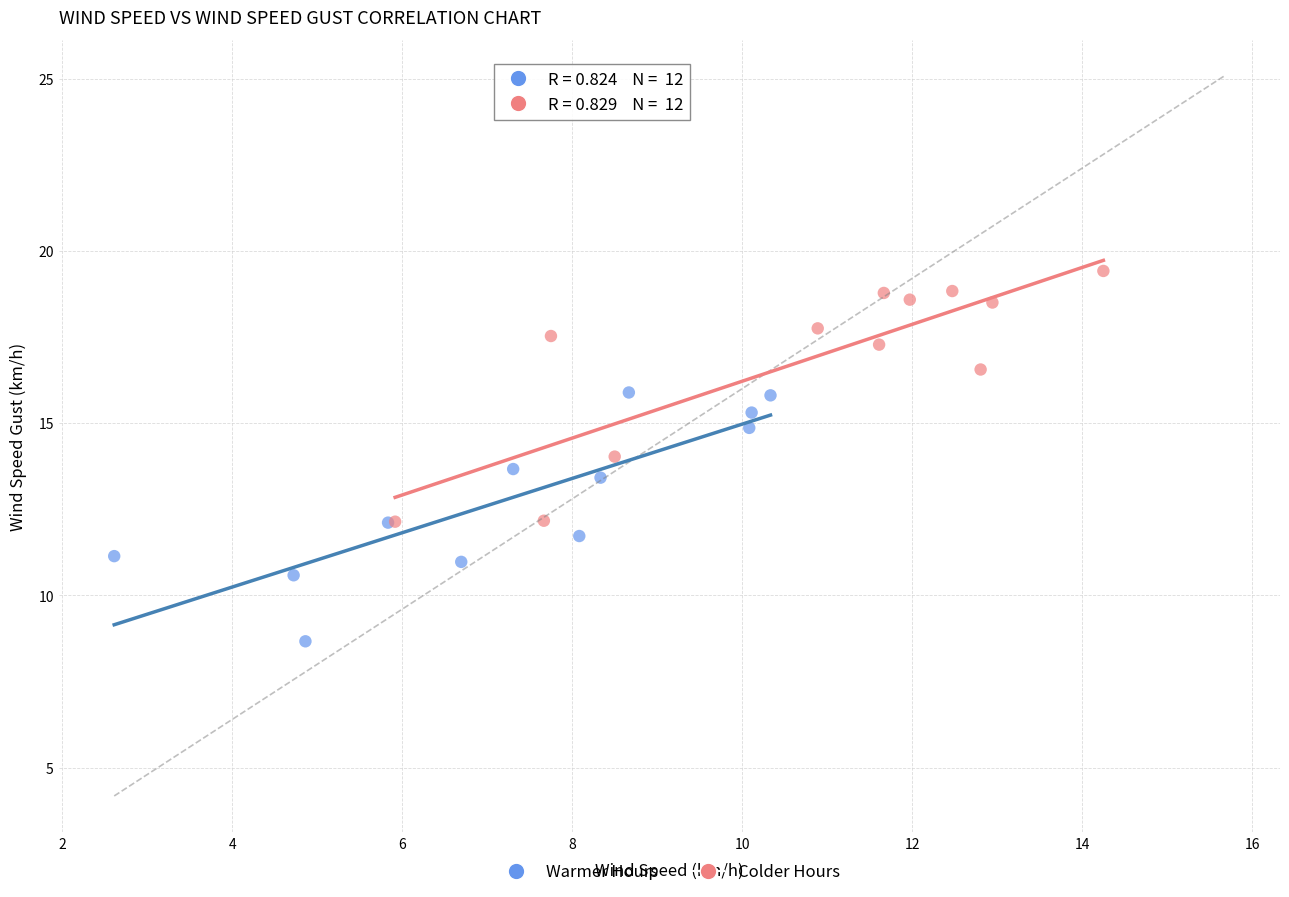

Which series reaches the maximum Y coordinate?

Colder Hours